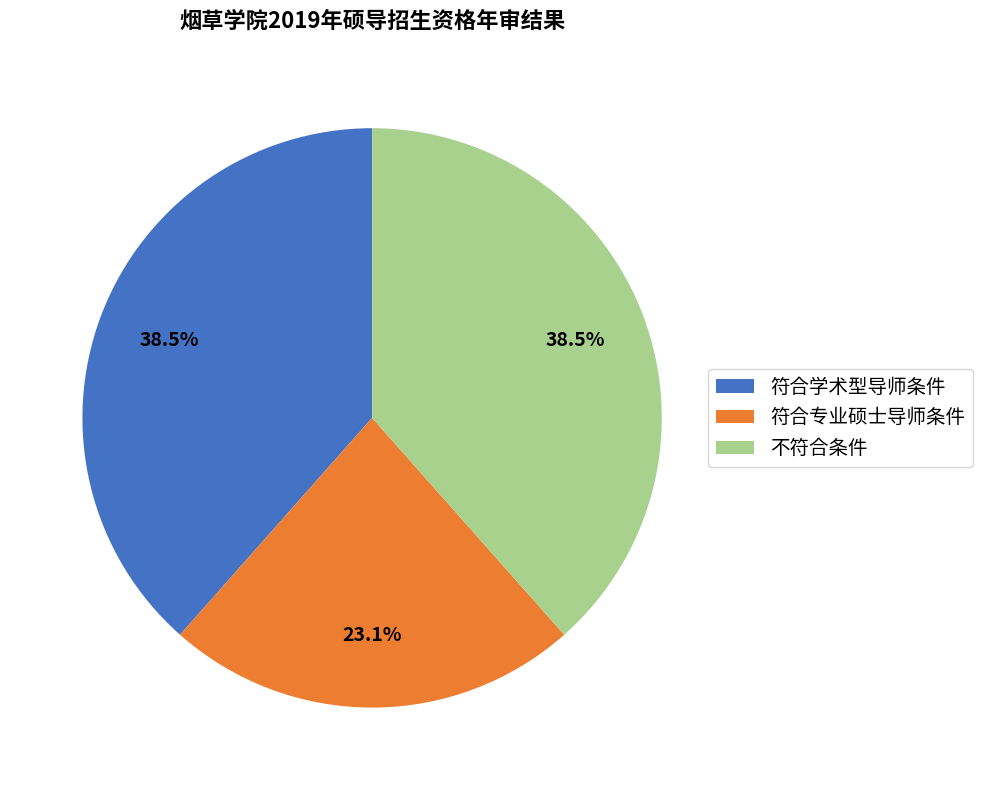

Approximately how many times larger is the value at 不符合条件 compared to 符合学术型导师条件?

1.0